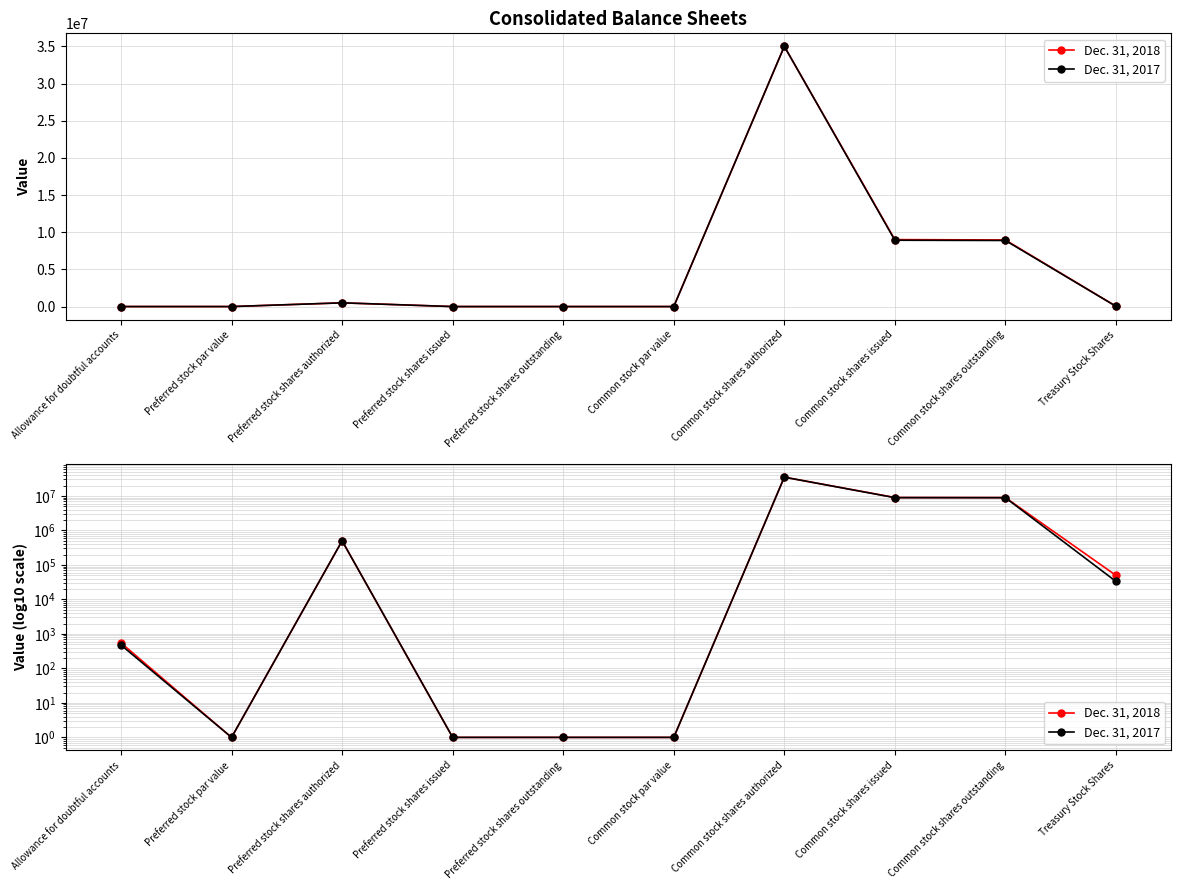

Which series changed the most between Allowance for doubtful accounts and Treasury Stock Shares?

Dec. 31, 2018